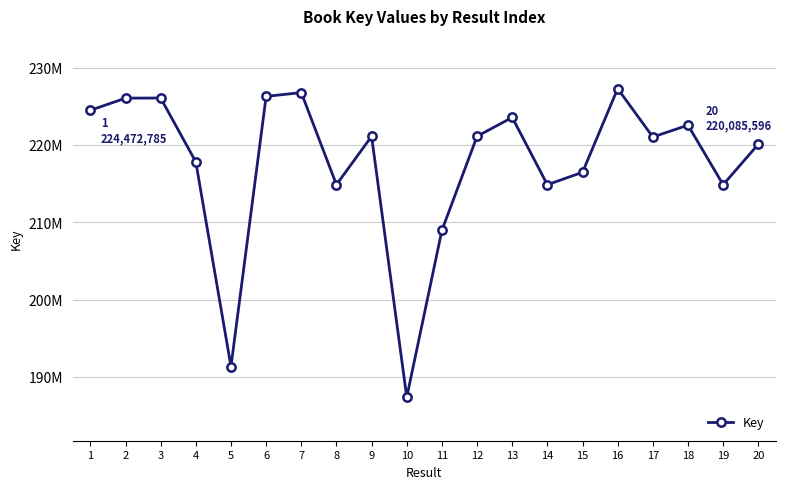

Is this an area chart (filled region under the line)?

No